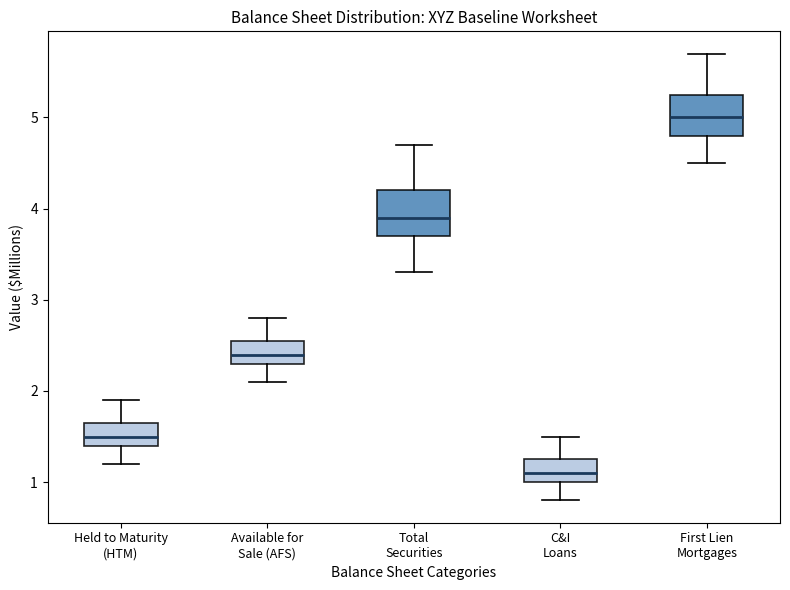

Which box has the highest median line?

First Lien Mortgages